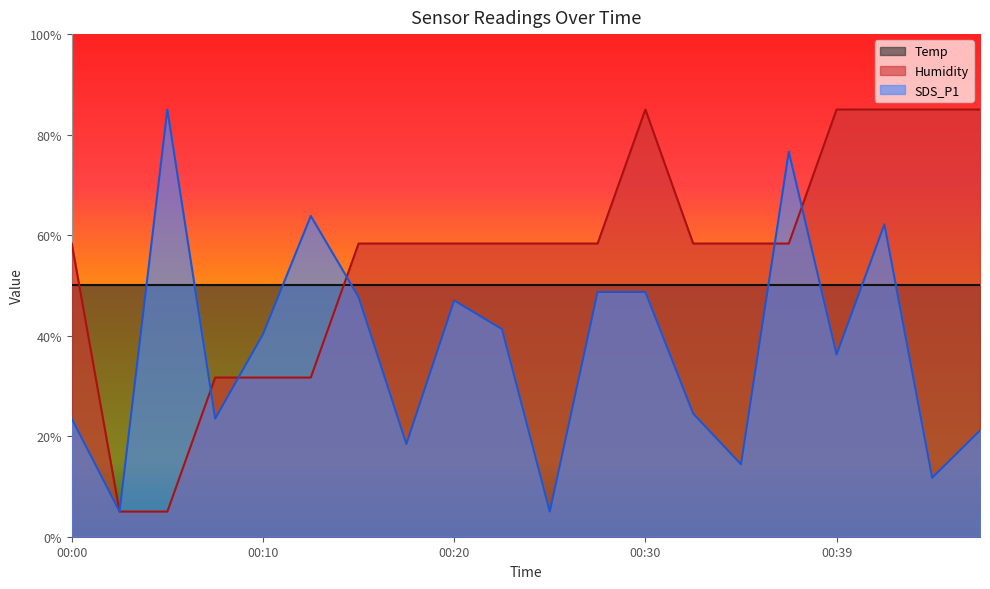

What is the average value of the Humidity series?

55.7